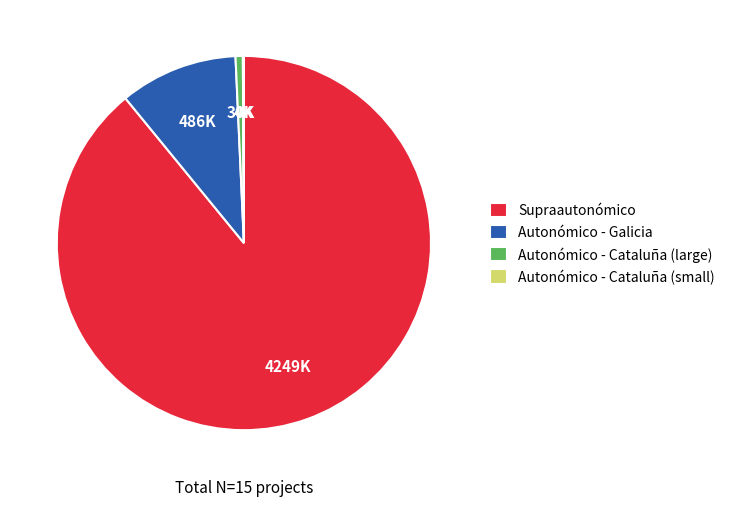

Is it true that Autonómico - Cataluña (large) is 1% of the pie?

True